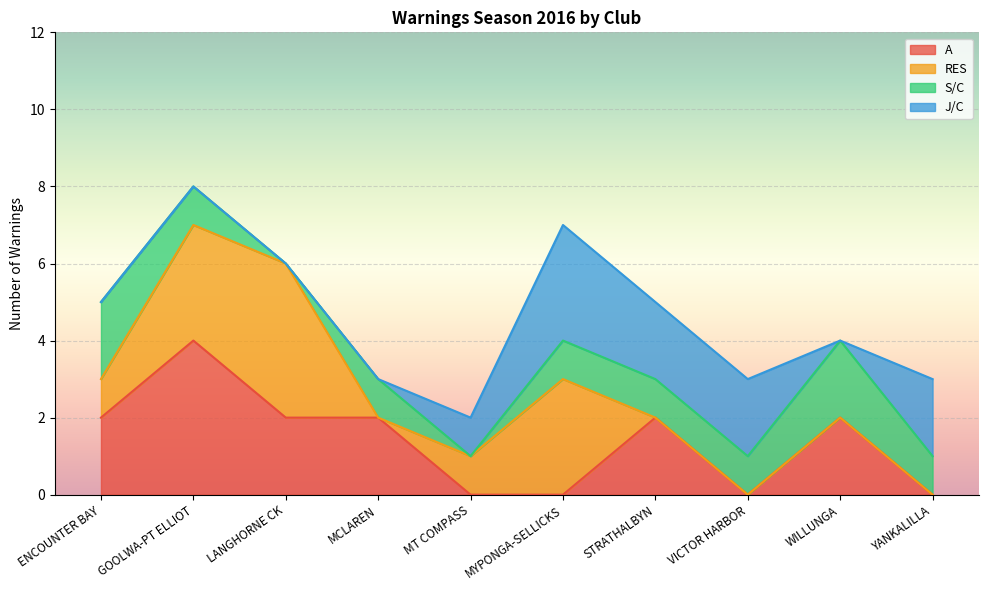

The value of RES at WILLUNGA is 0. True or false?

True